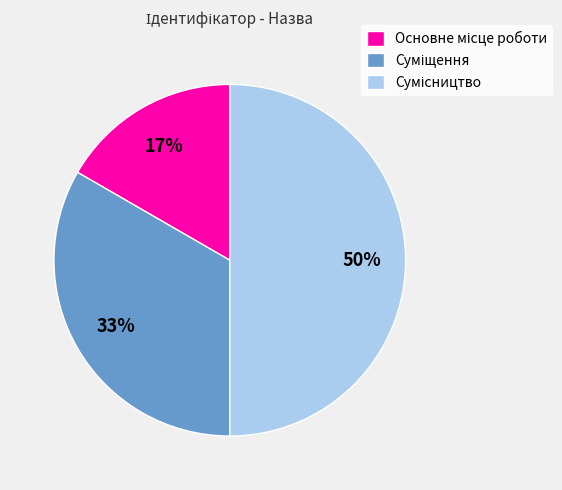

To the nearest percent, what is the difference between the largest and smallest slice percentages?

33%